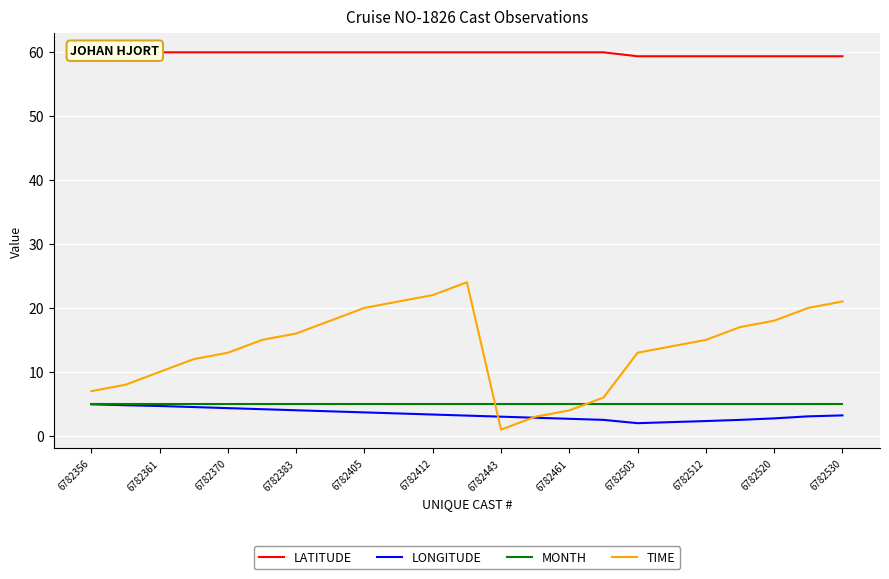

How many series are shown in this chart?

4